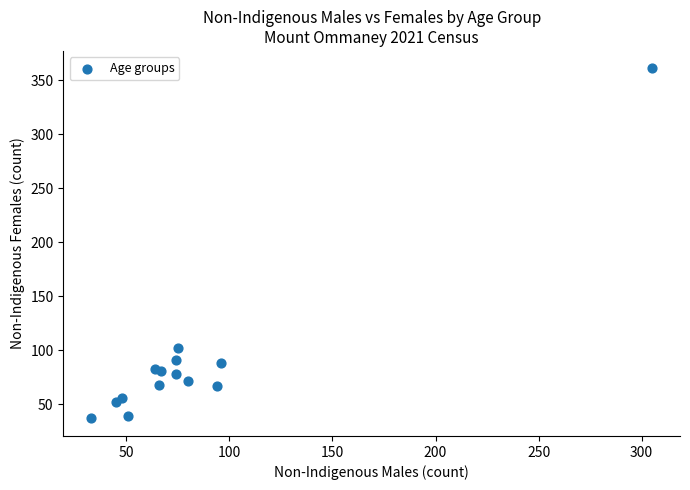

What is the range of X values (max minus min)?

272